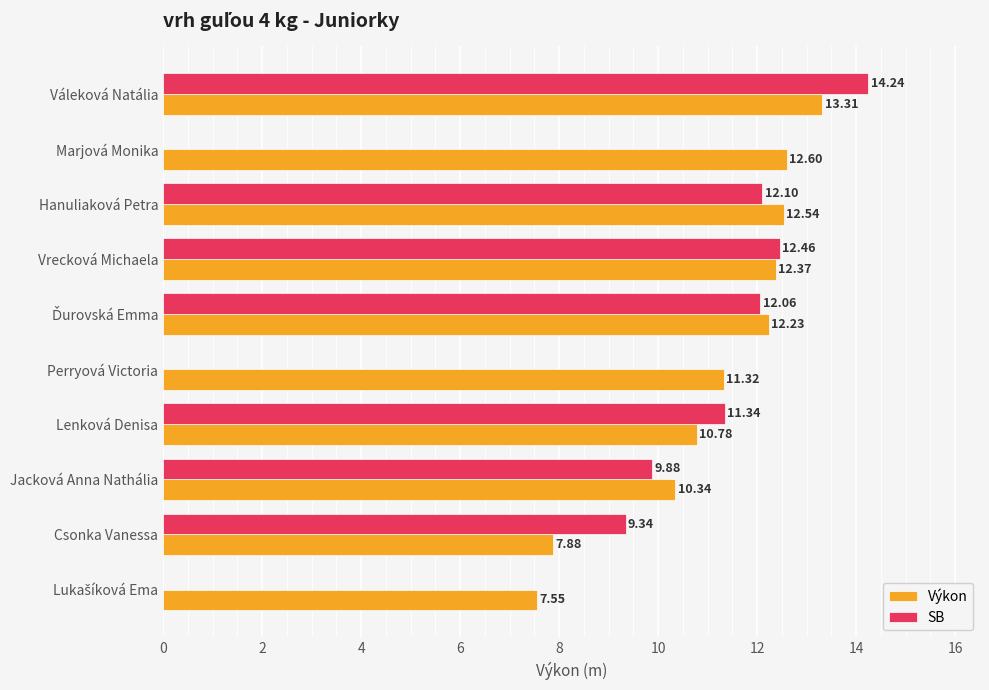

Which series has the largest range (max minus min)?

Výkon